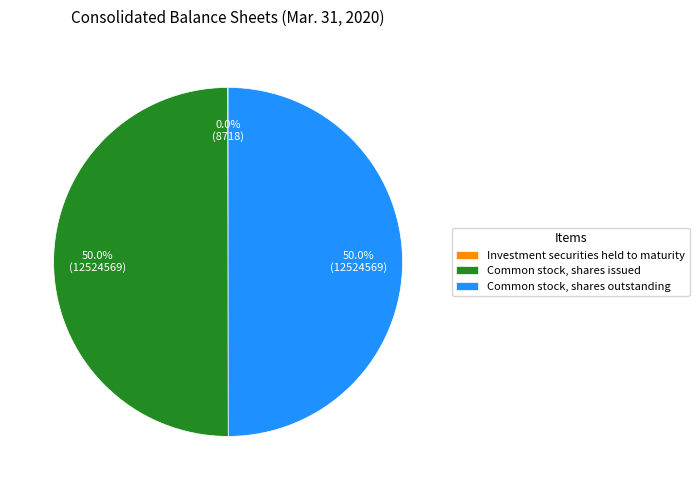

How much of the chart is everything except Common stock, shares issued?

50.0%